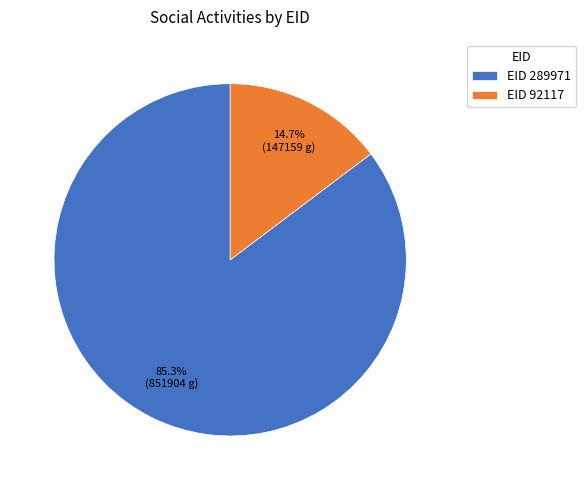

Which slice is the largest?

EID 289971